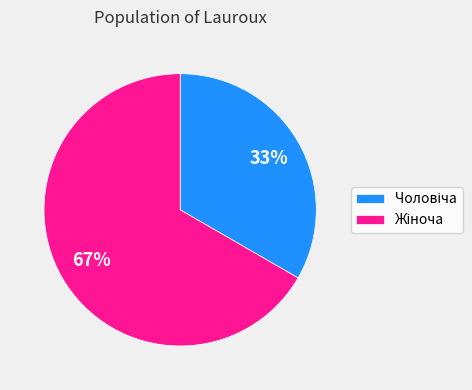

Does any single category account for the majority?

Yes